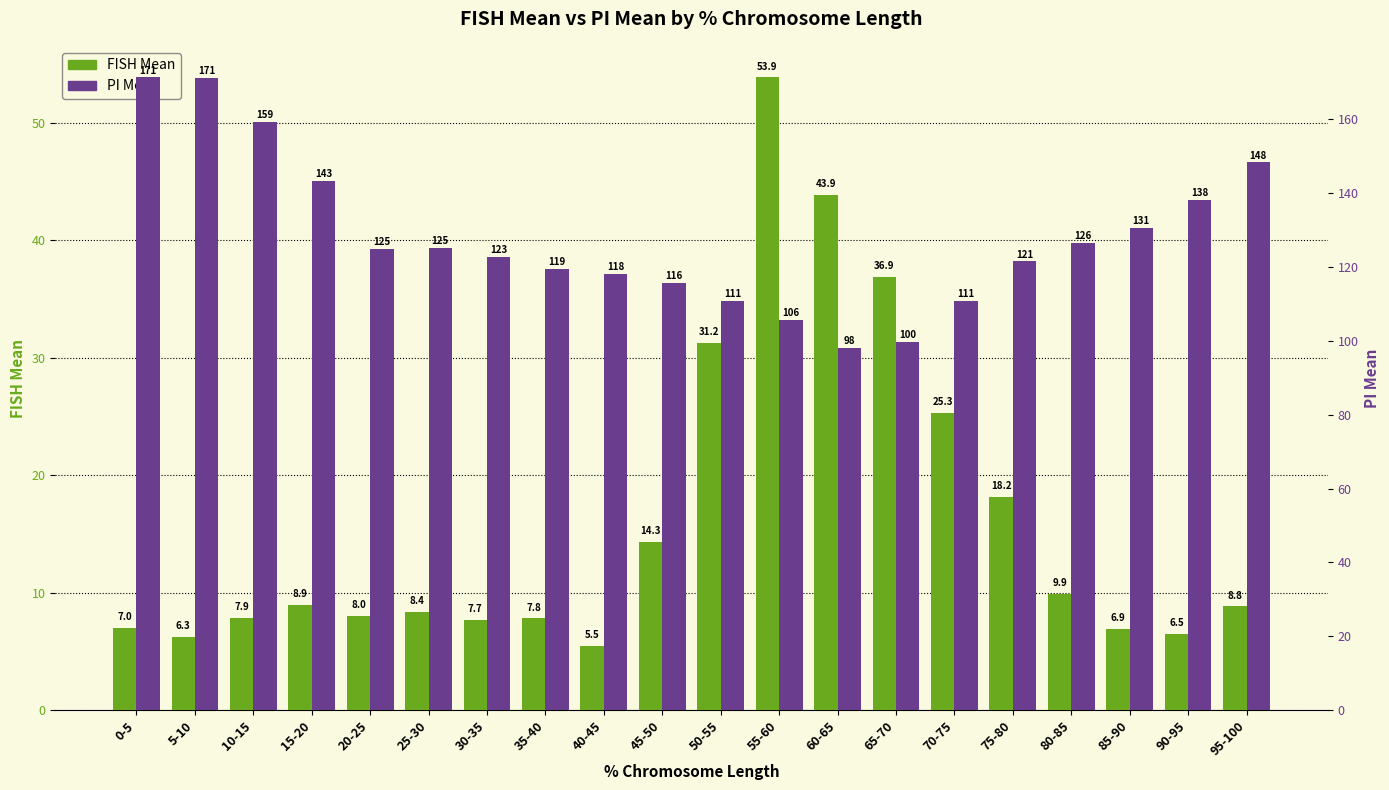

Which series has the largest range (max minus min)?

PI Mean